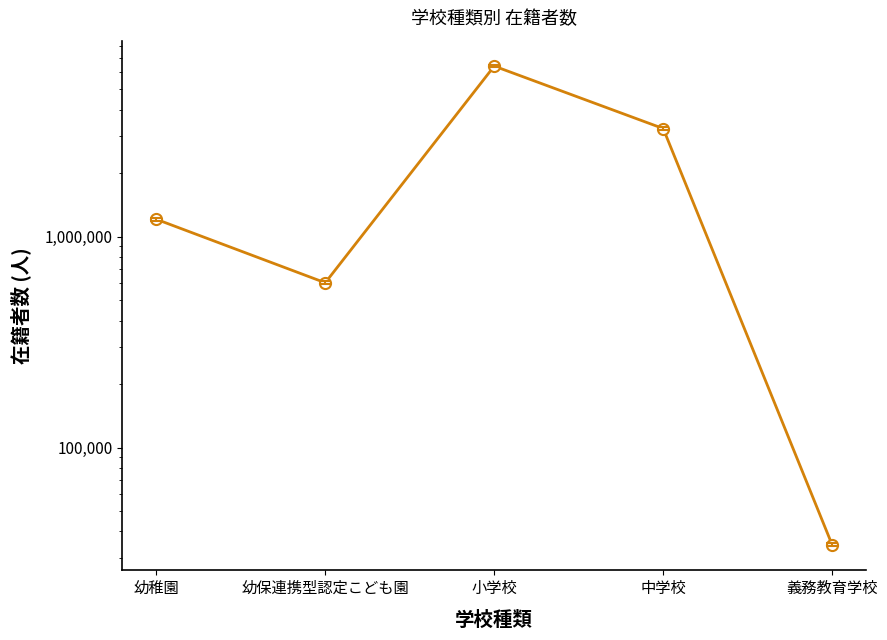

What is the greatest value displayed?

6427867